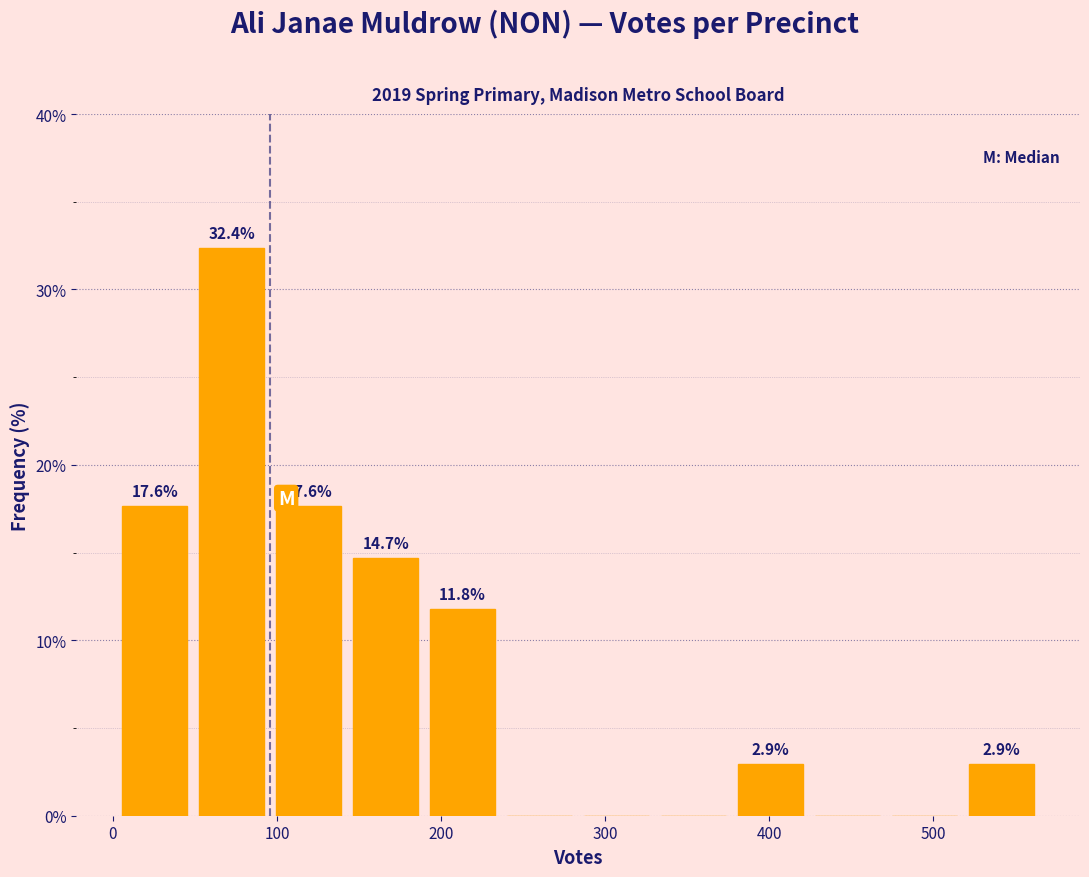

Which range on the x-axis has the tallest bar?

50 to 100